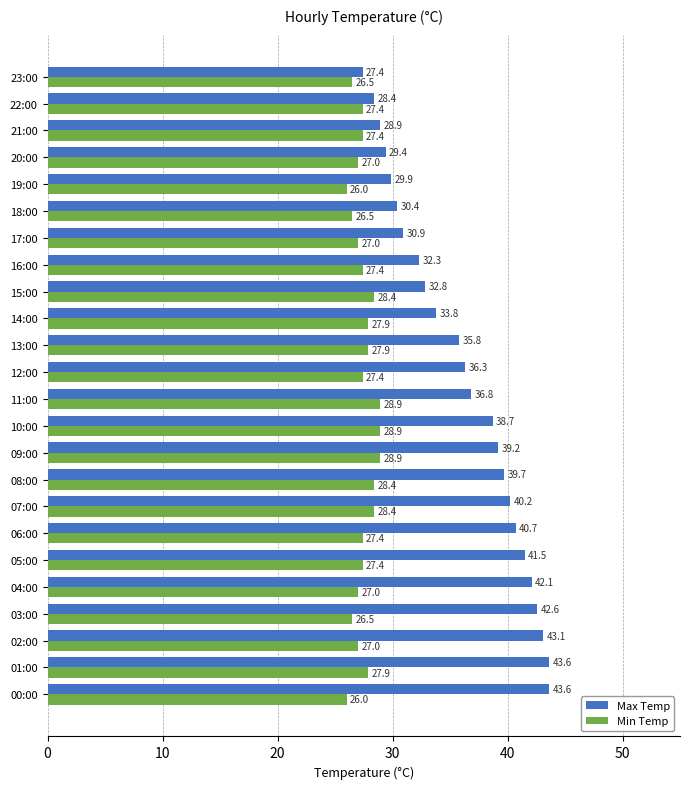

What is the maximum value for Min Temp?

28.9